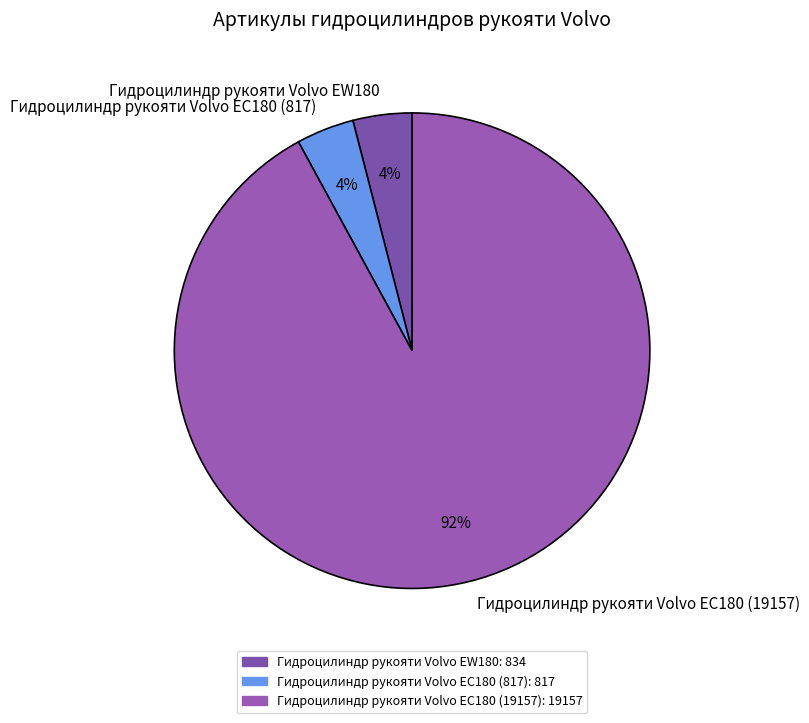

Which has a higher value, Гидроцилиндр рукояти Volvo EW180 or Гидроцилиндр рукояти Volvo EC180 (19157)?

Гидроцилиндр рукояти Volvo EC180 (19157)